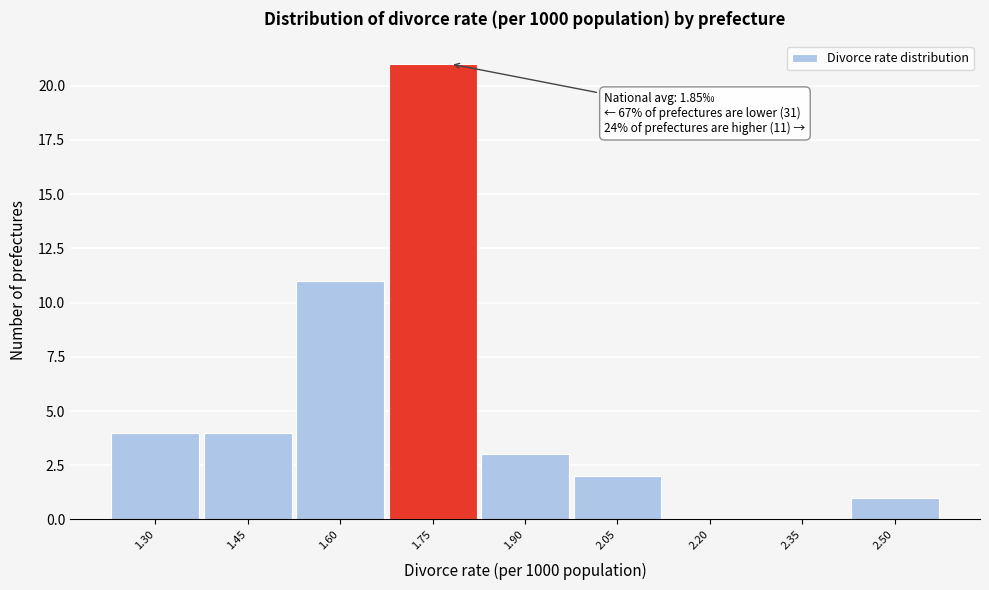

Reading right to left, transcribe all the data shown in this chart.

2.50=1	2.35=0	2.20=0	2.05=2	1.90=3	1.75=21	1.60=11	1.45=4	1.30=4